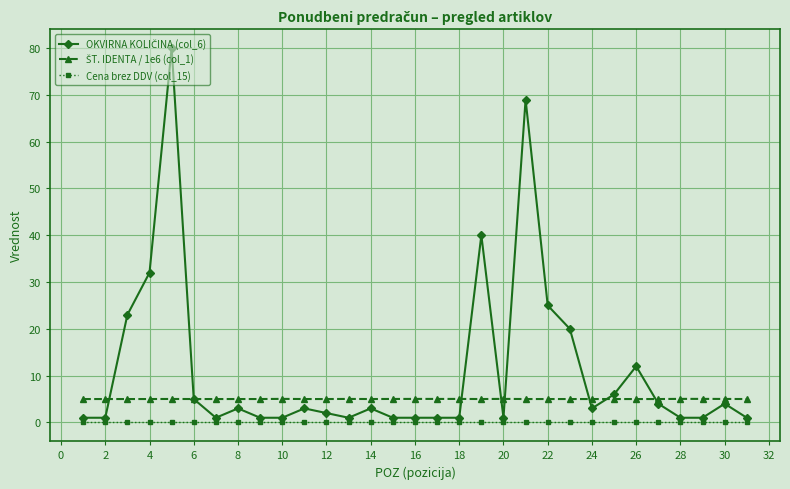

What is the maximum value shown in the chart?

80.0